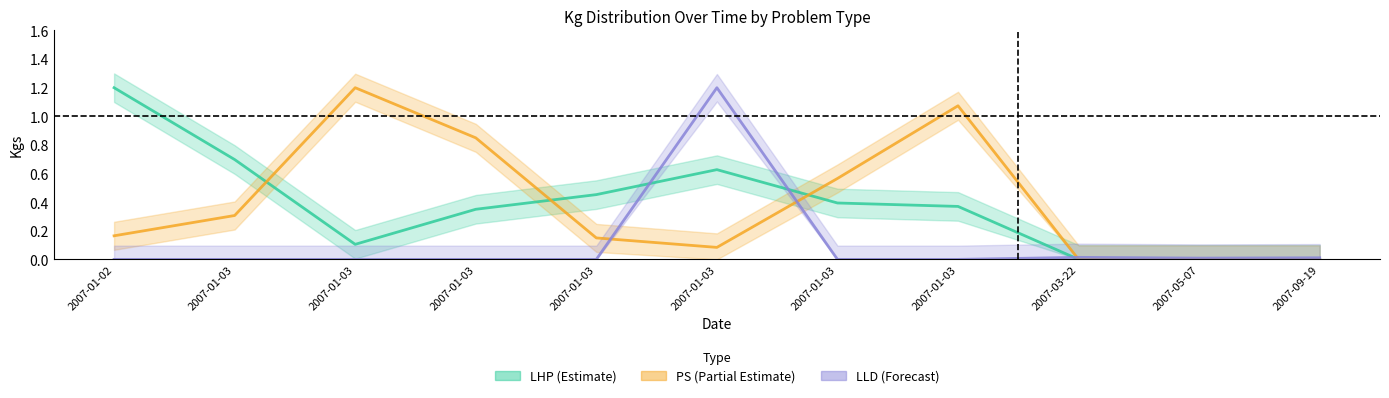

What is the difference between the maximum and minimum values in the PS series?

1.2